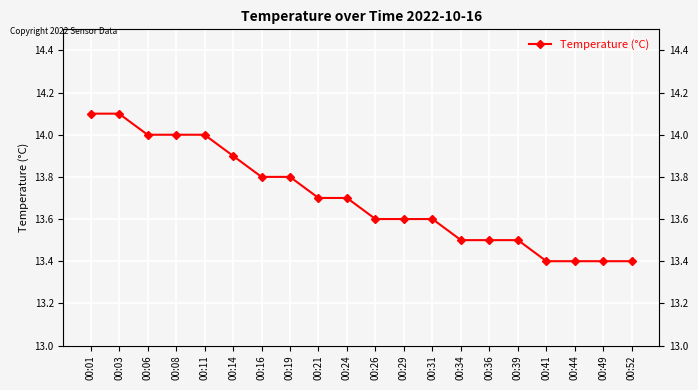

What is the difference between the maximum and minimum values?

0.7